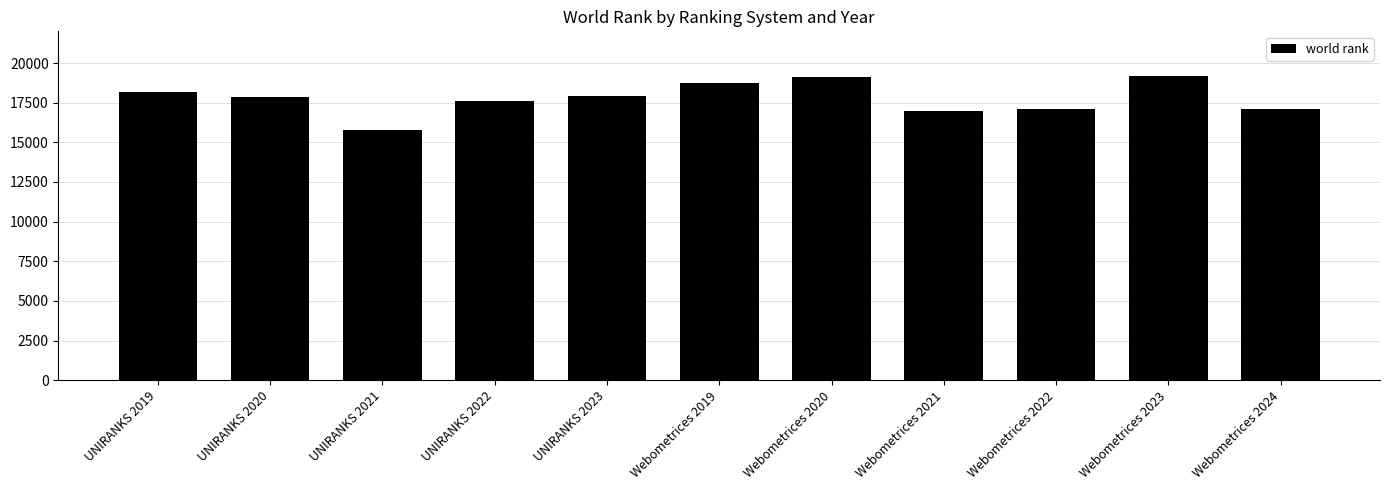

What is the greatest value displayed?

19166